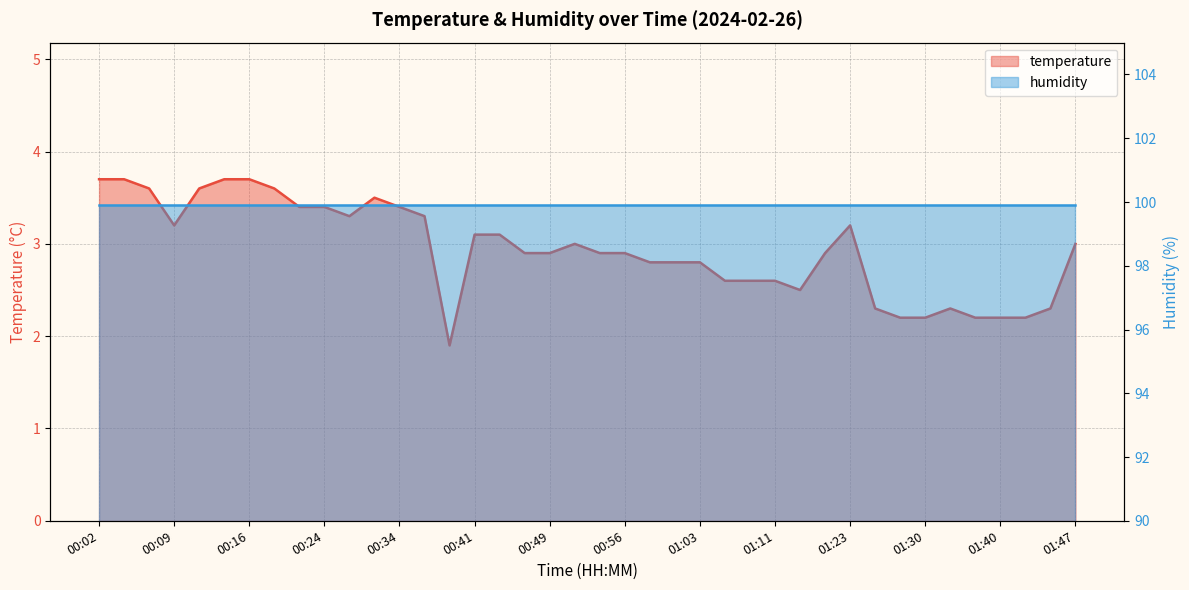

What is the sum of the values at 01:08 and 01:28?

4.8